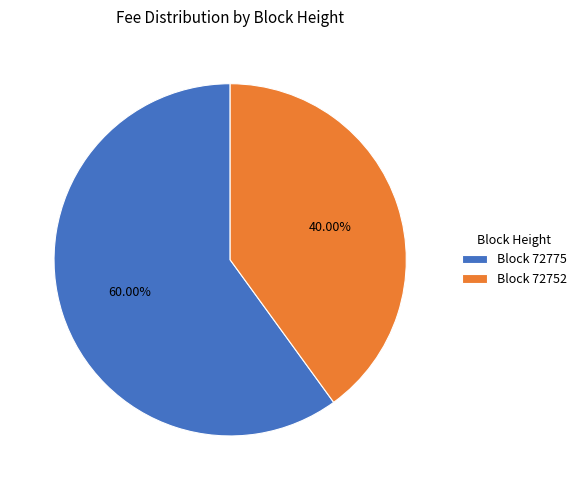

Do Block 72752 and Block 72775 together represent more than half of the pie?

Yes